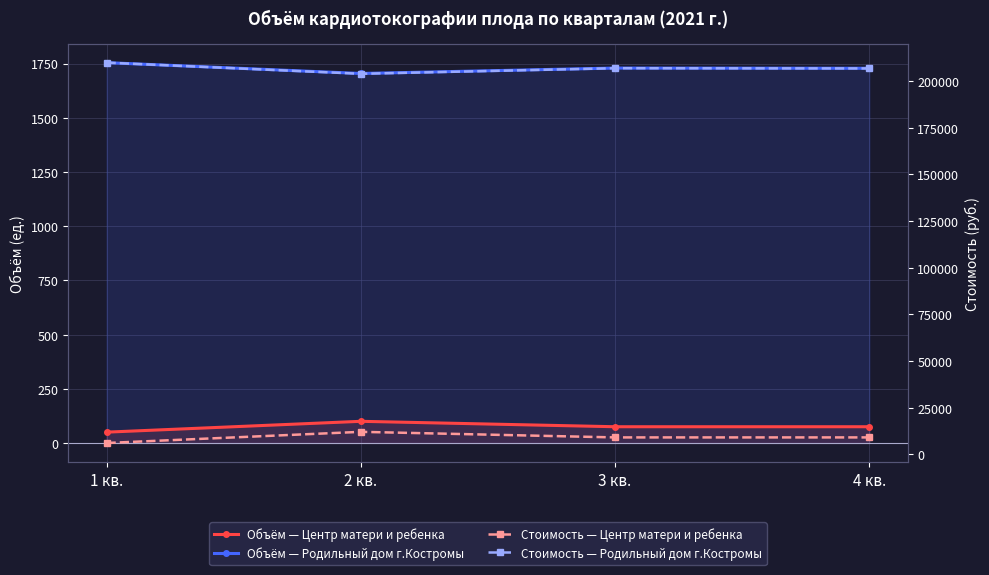

Reading left to right, what are all the values shown in this chart?

Объём — Центр матери и ребенка: 1 кв.=50.0	2 кв.=100.0	3 кв.=75.0	4 кв.=75.0
Объём — Родильный дом г.Костромы: 1 кв.=1754.0	2 кв.=1704.0	3 кв.=1729.0	4 кв.=1728.0
Стоимость — Центр матери и ребенка: 1 кв.=5982.5	2 кв.=11965.0	3 кв.=8973.8	4 кв.=8973.8
Стоимость — Родильный дом г.Костромы: 1 кв.=209866.1	2 кв.=203883.6	3 кв.=206874.9	4 кв.=206755.2